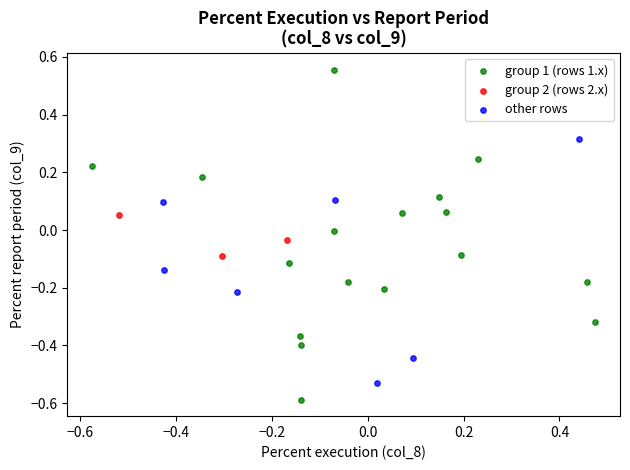

What are all the series names shown in the legend?

group 1 (rows 1.x), group 2 (rows 2.x), other rows